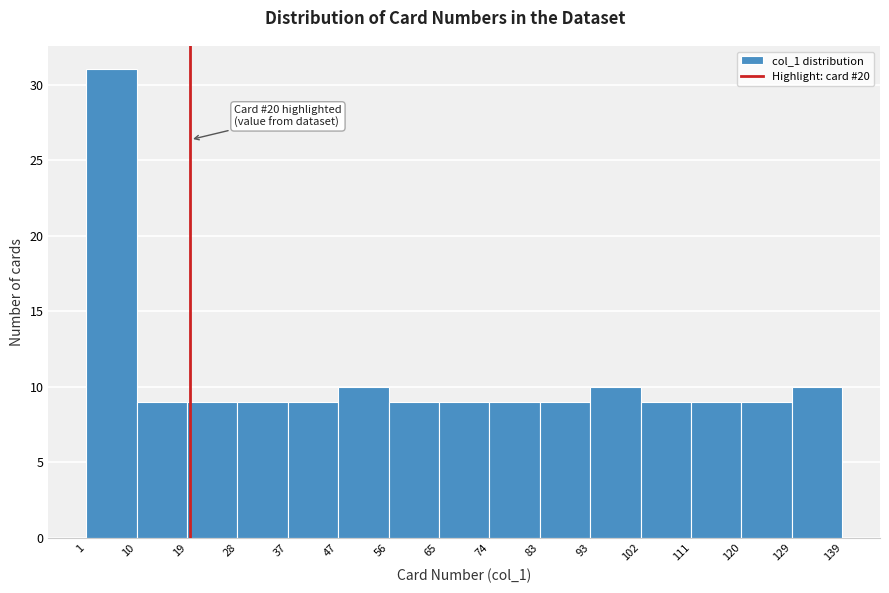

Over which range of the x-axis is the bar tallest?

1 to 10